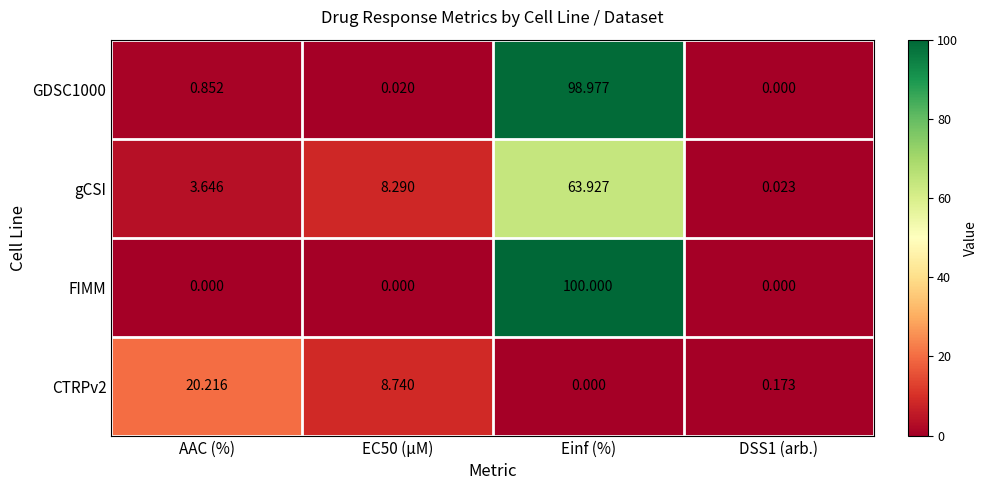

What is the total value across all series at AAC (%)?

24.7